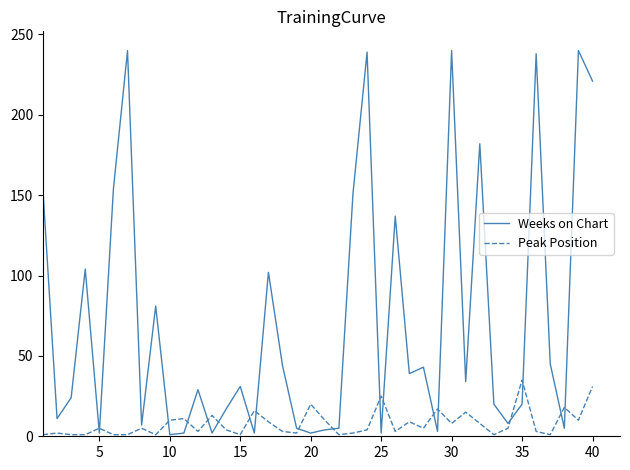

Rank the series by their average value, from highest to lowest.

Weeks on Chart, Peak Position